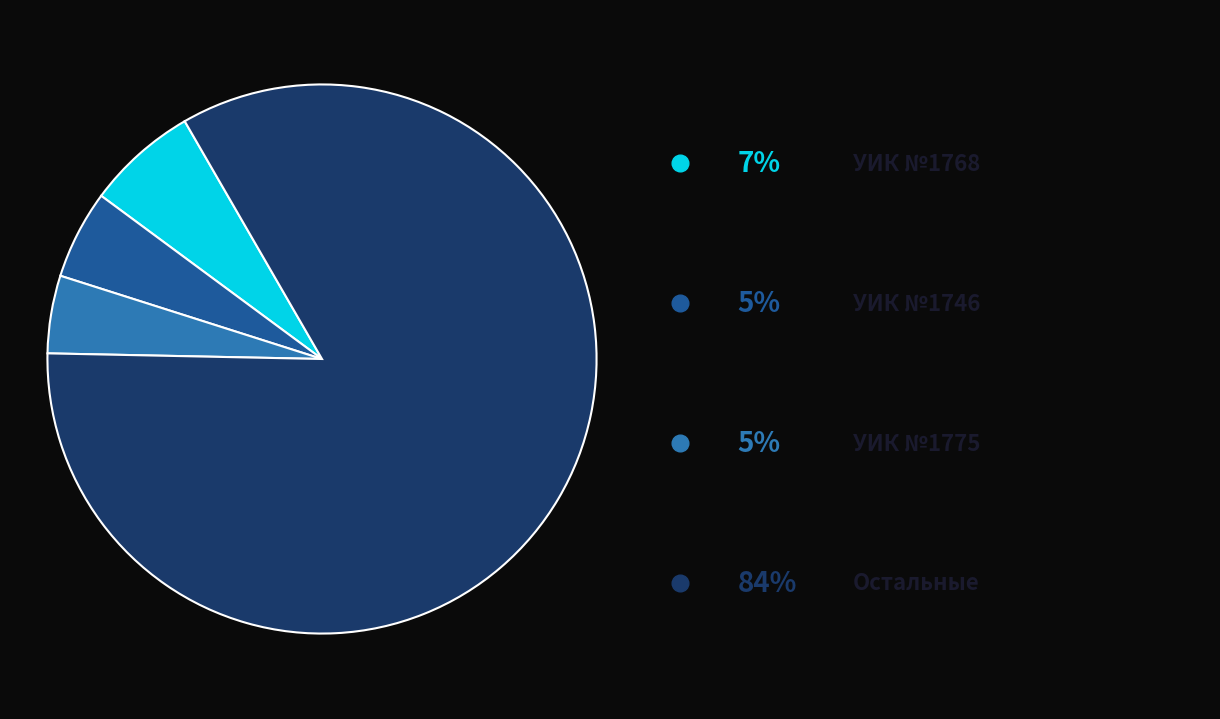

Does any single category account for the majority?

Yes